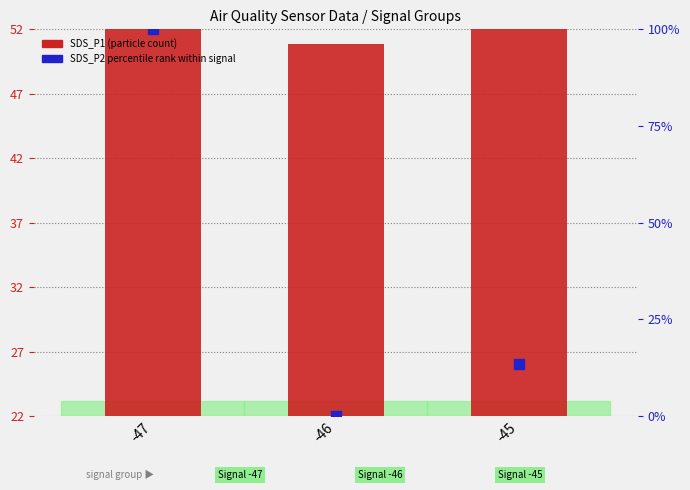

At how many categories does at least one series exceed 66?

1